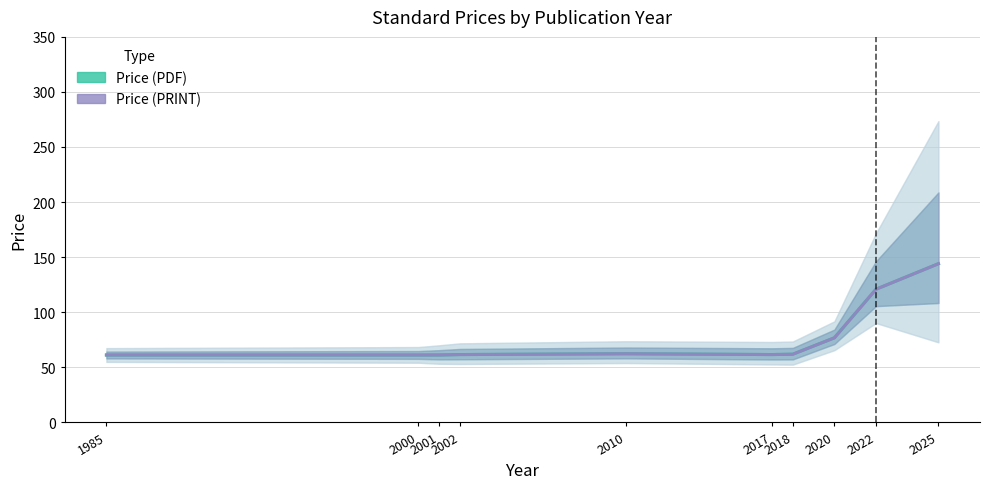

What is the minimum value for Price (PDF)?

61.0